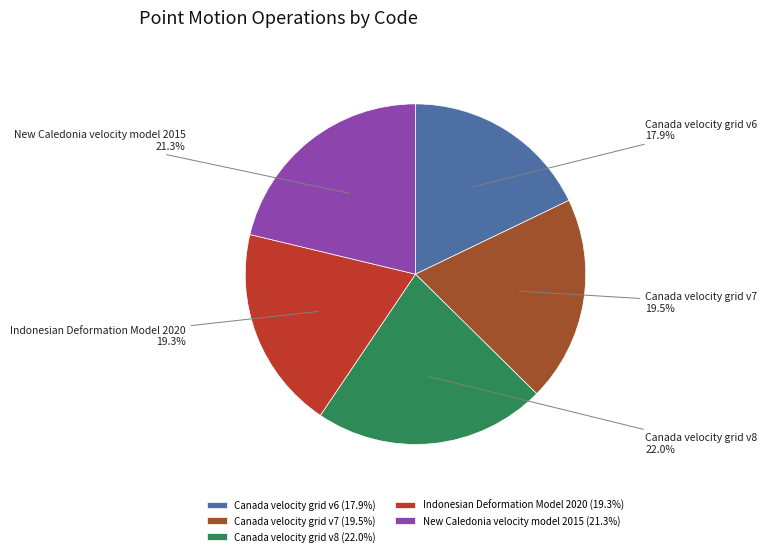

Does Canada velocity grid v7 account for over 50% of the chart?

No